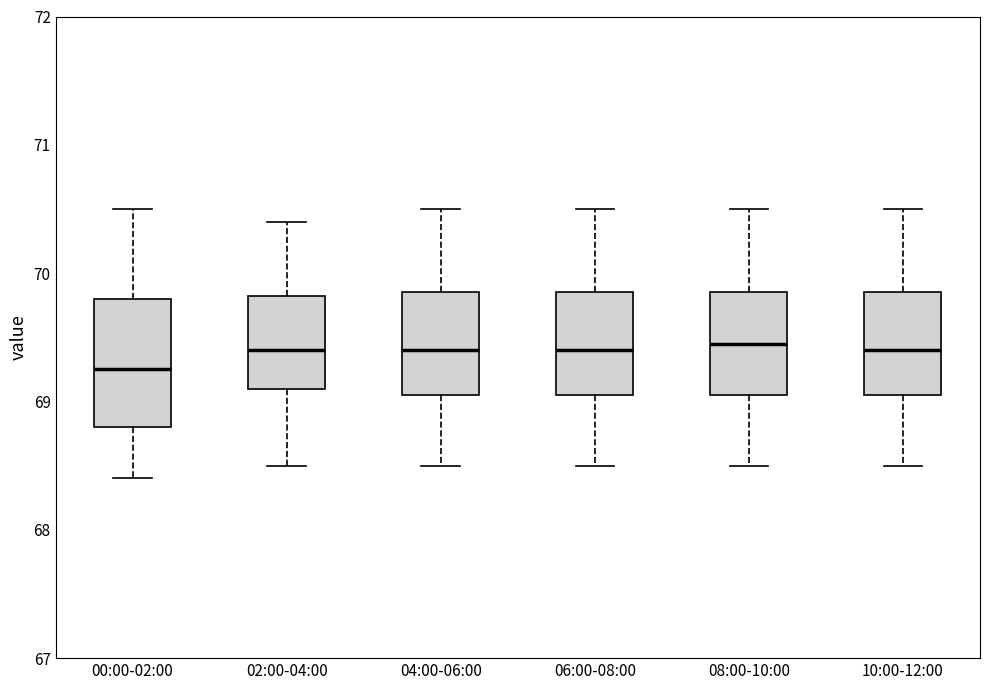

Reading left to right, read every box against the y-axis: the position of its median line, the range the box covers, and the ends of its whiskers. The values are not printed on the chart, so give them approximately, as read against the axis.

00:00-02:00: median 69.3, box 68.8 to 69.8, whiskers 68.4 to 70.5
02:00-04:00: median 69.4, box 69.1 to 69.8, whiskers 68.5 to 70.4
04:00-06:00: median 69.4, box 69.1 to 69.9, whiskers 68.5 to 70.5
06:00-08:00: median 69.4, box 69.1 to 69.9, whiskers 68.5 to 70.5
08:00-10:00: median 69.5, box 69.1 to 69.9, whiskers 68.5 to 70.5
10:00-12:00: median 69.4, box 69.1 to 69.9, whiskers 68.5 to 70.5